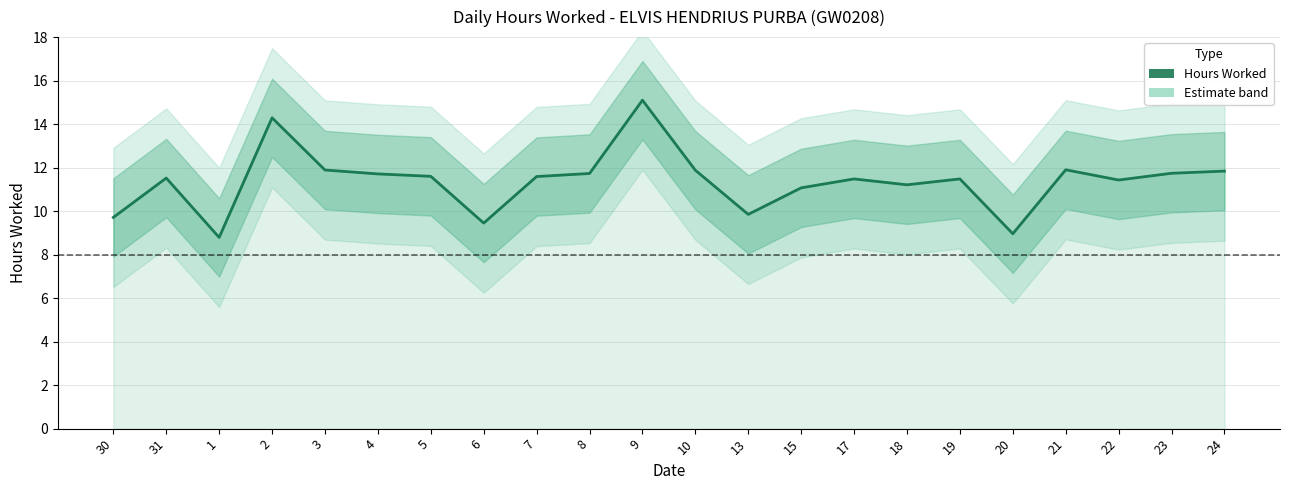

What is the label of the 9th point from the right?

15